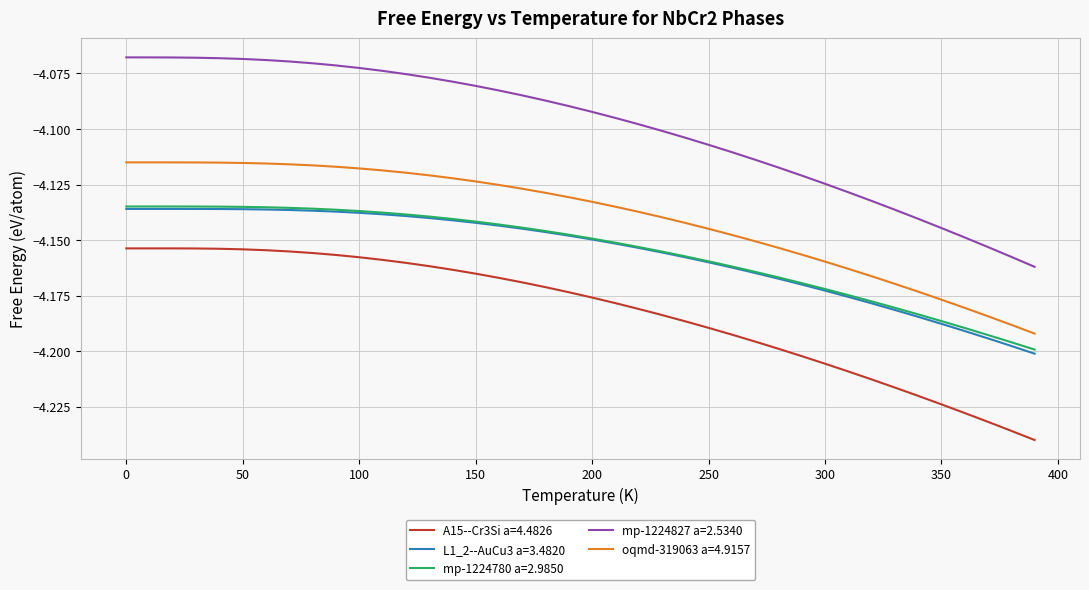

Count the number of data series in this chart.

5